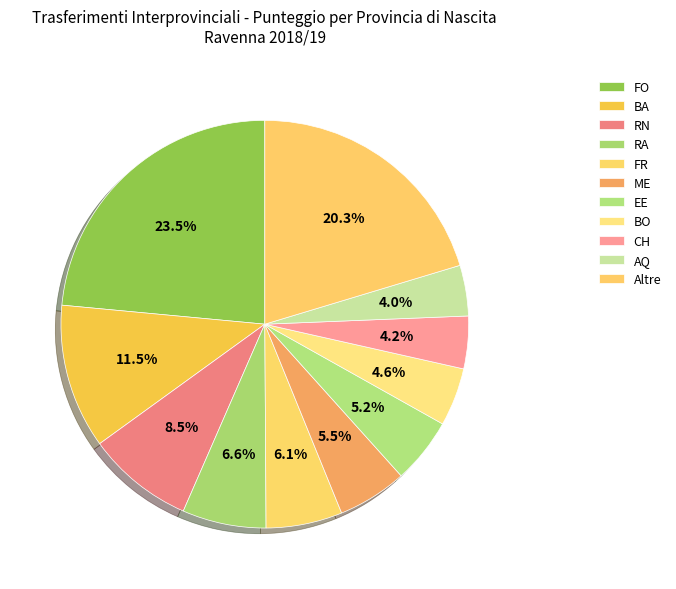

Is there a majority slice in this chart?

No